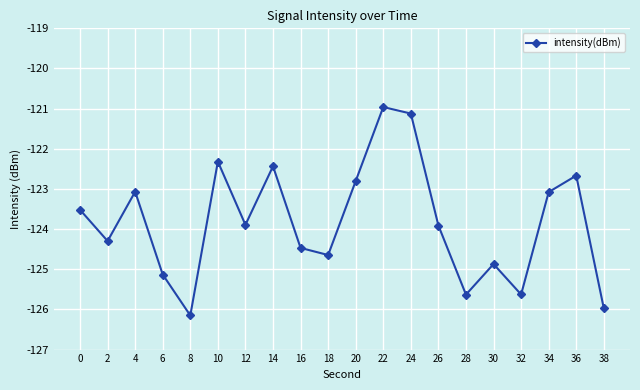

Reading right to left, list all the values displayed in this chart.

38=-126.0	36=-122.7	34=-123.1	32=-125.6	30=-124.9	28=-125.6	26=-123.9	24=-121.1	22=-121.0	20=-122.8	18=-124.6	16=-124.5	14=-122.4	12=-123.9	10=-122.3	8=-126.2	6=-125.1	4=-123.1	2=-124.3	0=-123.5